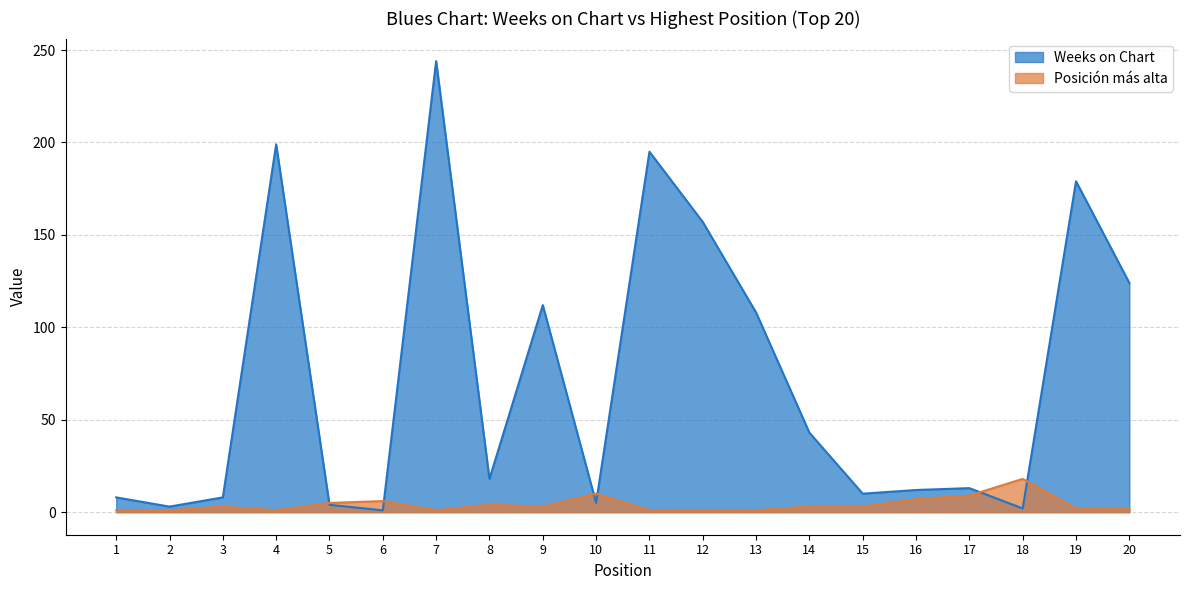

Which has a higher value, 8 or 14?

14